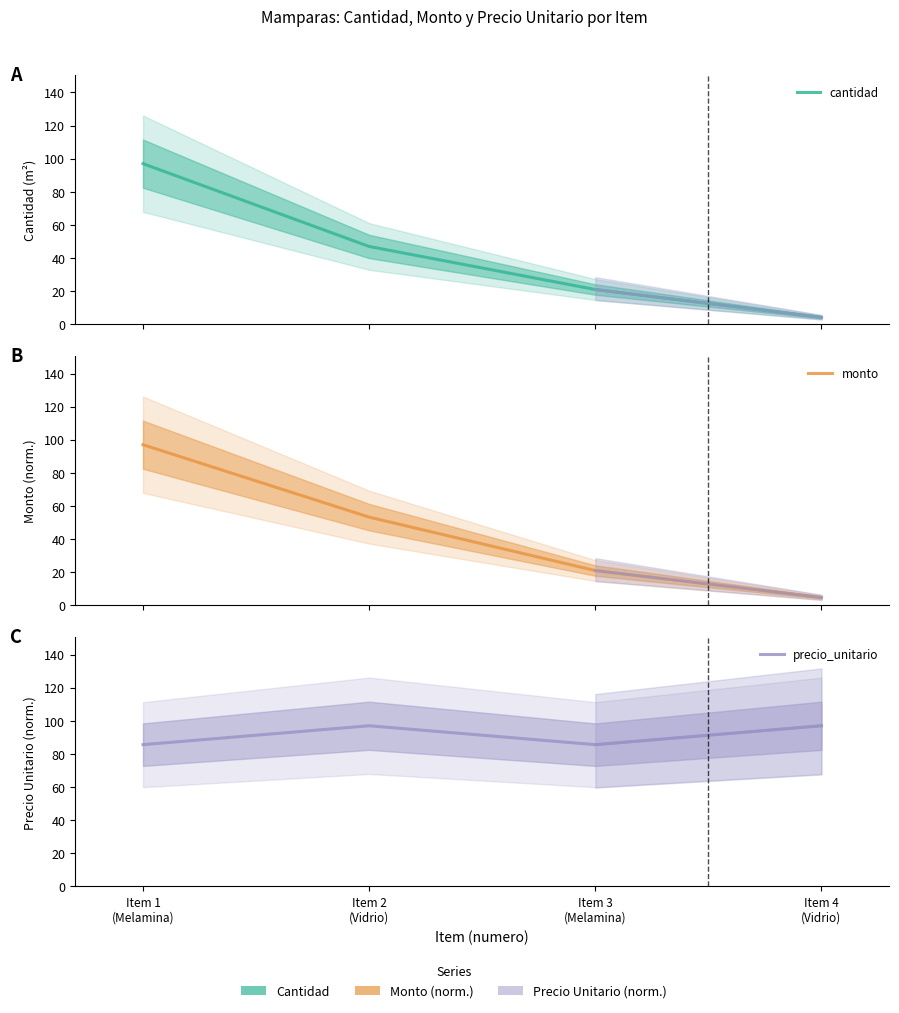

True or false: cantidad and precio_unitario intersect in this chart.

True